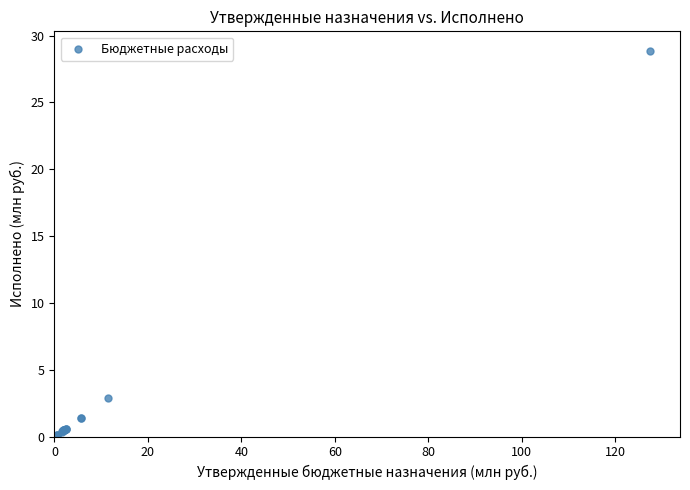

What Y value in the scatter plot is closest to 14?

2.9